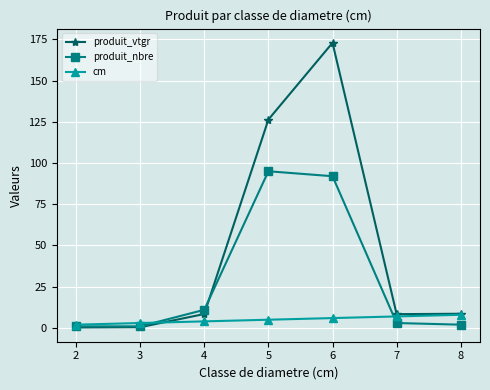

What is the value of the cm point at the 2nd from the left?

3.0